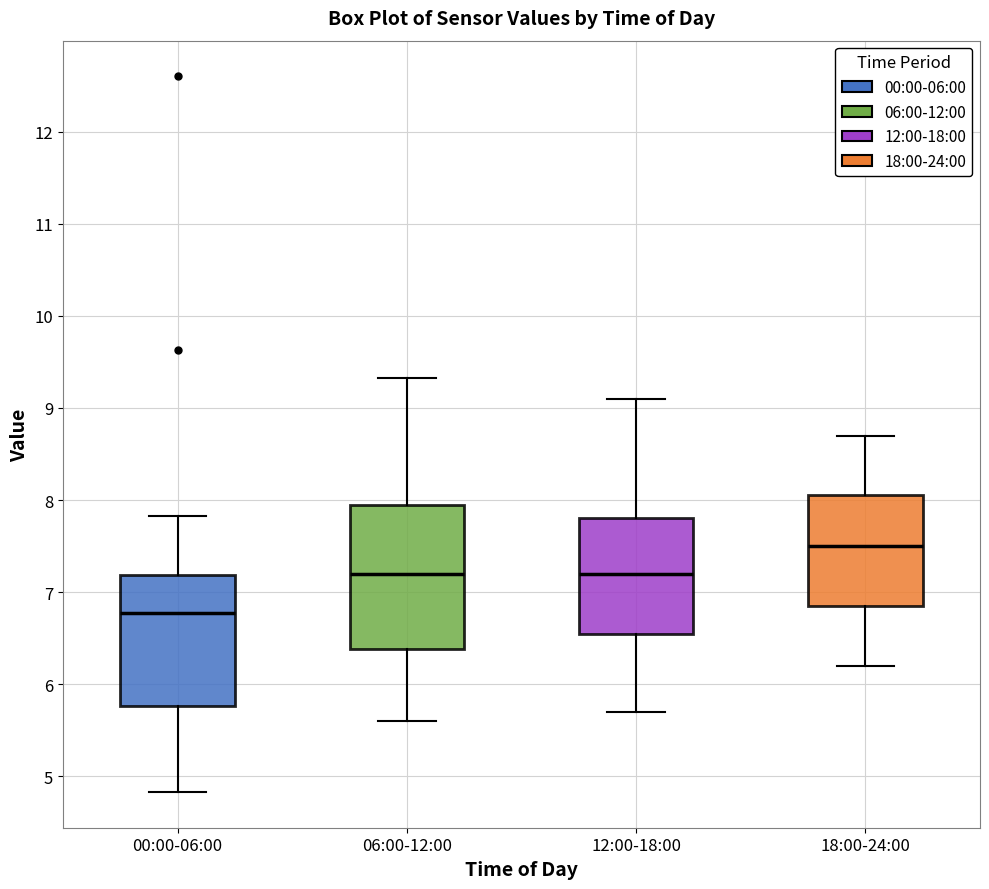

Reading left to right, read every box against the y-axis: the position of its median line, the range the box covers, and the ends of its whiskers. The values are not printed on the chart, so give them approximately, as read against the axis.

00:00-06:00: median 6.8, box 5.8 to 7.2, whiskers 4.8 to 7.8
06:00-12:00: median 7.2, box 6.4 to 8.0, whiskers 5.6 to 9.3
12:00-18:00: median 7.2, box 6.6 to 7.8, whiskers 5.7 to 9.1
18:00-24:00: median 7.5, box 6.9 to 8.1, whiskers 6.2 to 8.7